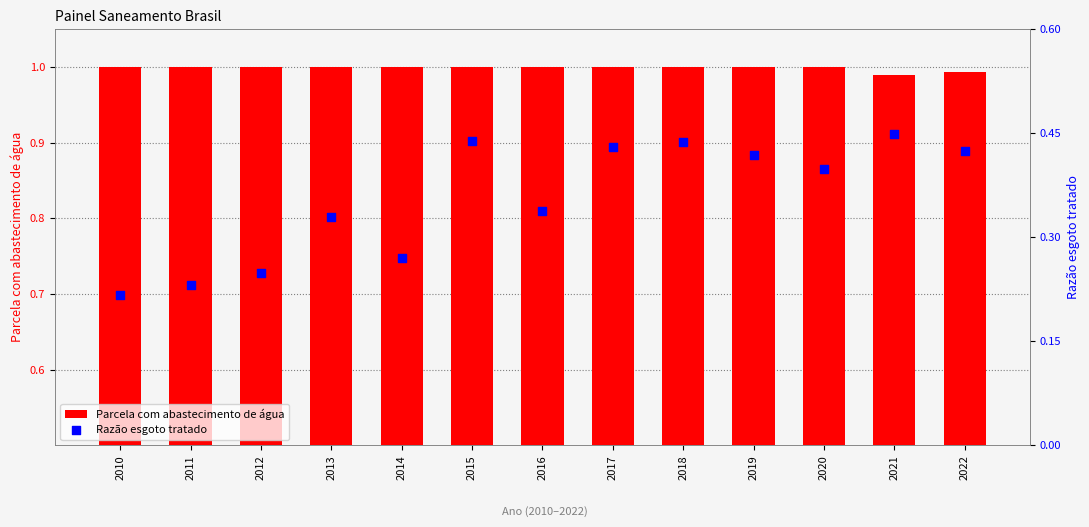

Is the value of Parcela com abastecimento de água at 2020 greater than the value of Razão esgoto tratado at 2012?

Yes